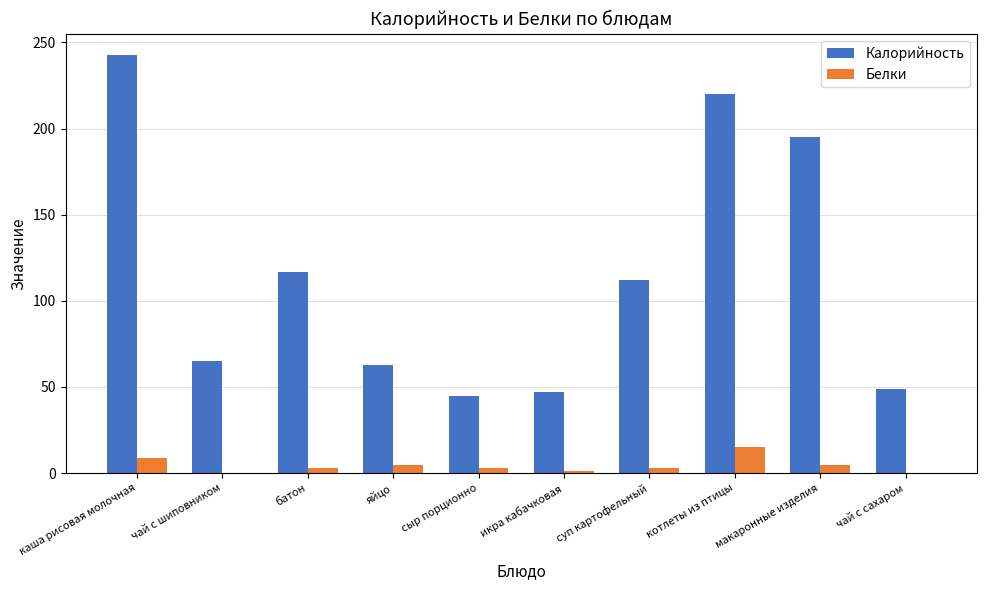

True or false: Калорийность has a value of 220 at котлеты из птицы.

True